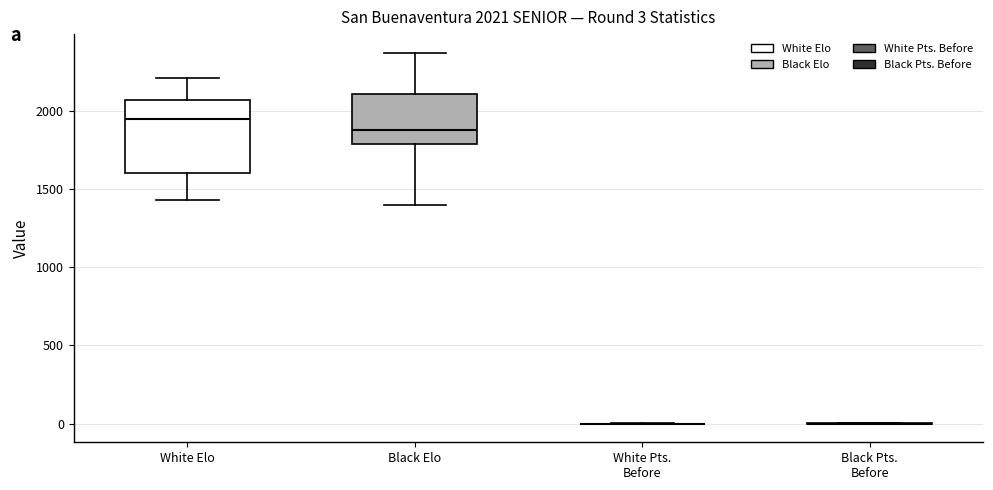

Which box is the tallest, from its lower edge to its upper edge?

White Elo